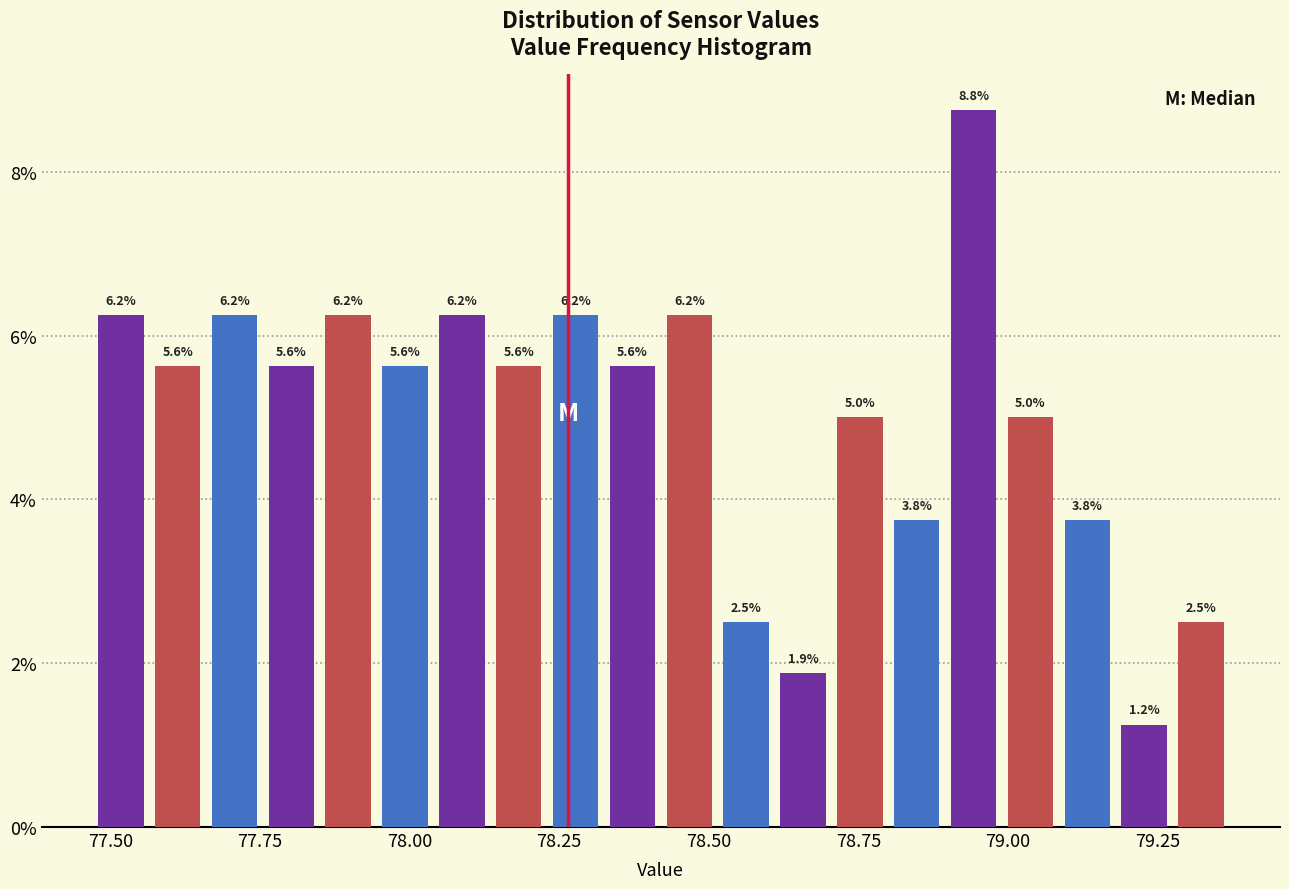

Read against the x-axis, roughly where is the centre of the tallest bar?

78.95